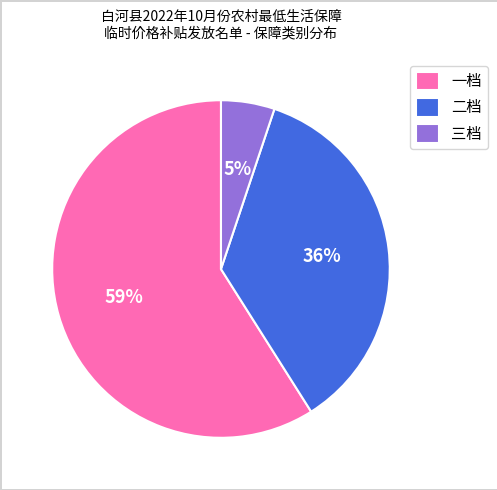

To the nearest percent, what is the combined percentage of 一档 and 三档?

64%